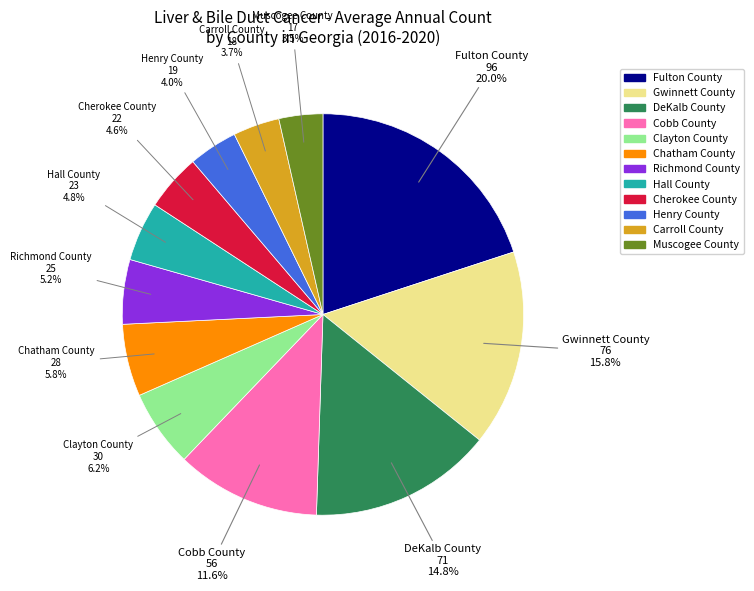

Combined, what portion of the pie is Henry County and Carroll County?

7.7%